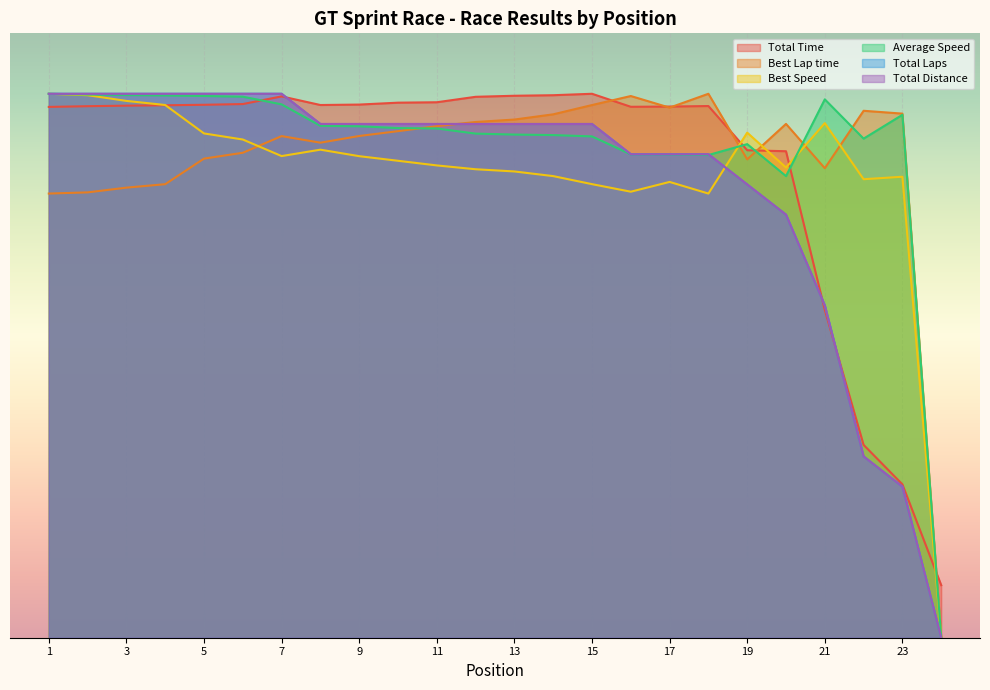

What is the total value across all series at 20?

919.4